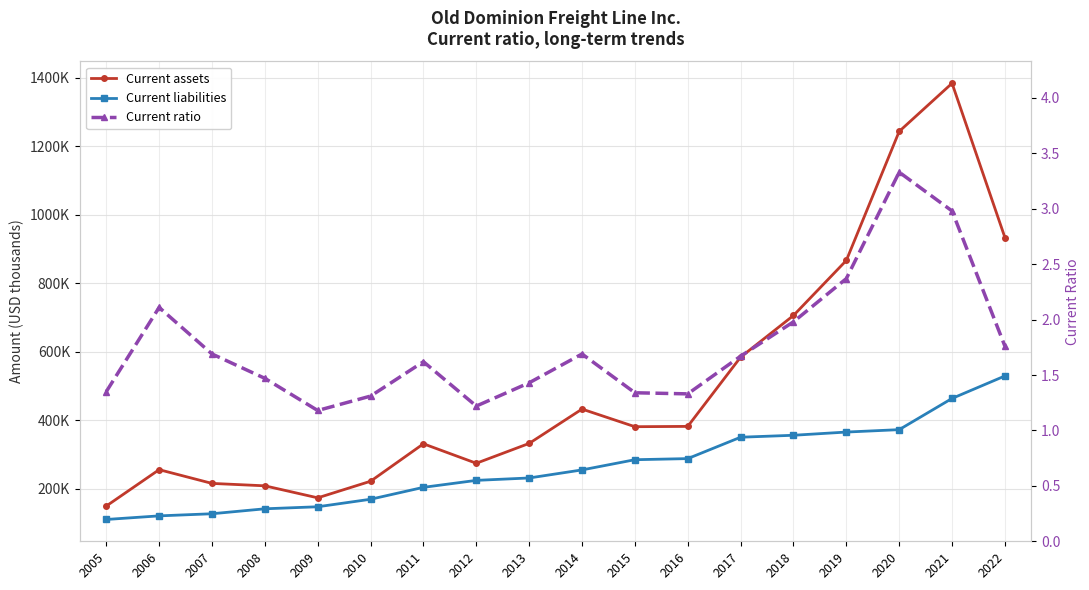

What is the difference between the maximum and minimum values in the Current liabilities series?

418765.0